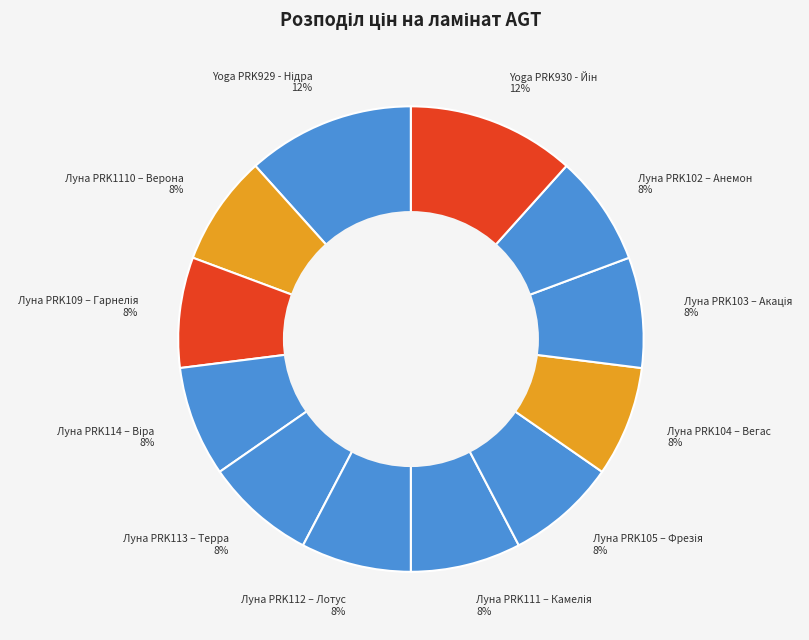

Is it true that Луна PRK1110 – Верона is 8% of the pie?

True